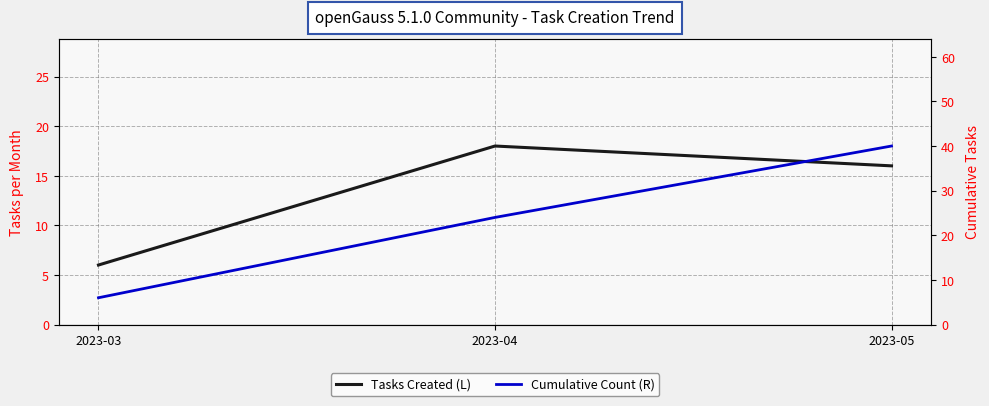

The Cumulative Count (R) series shows 40 at 2023-05. True or false?

True